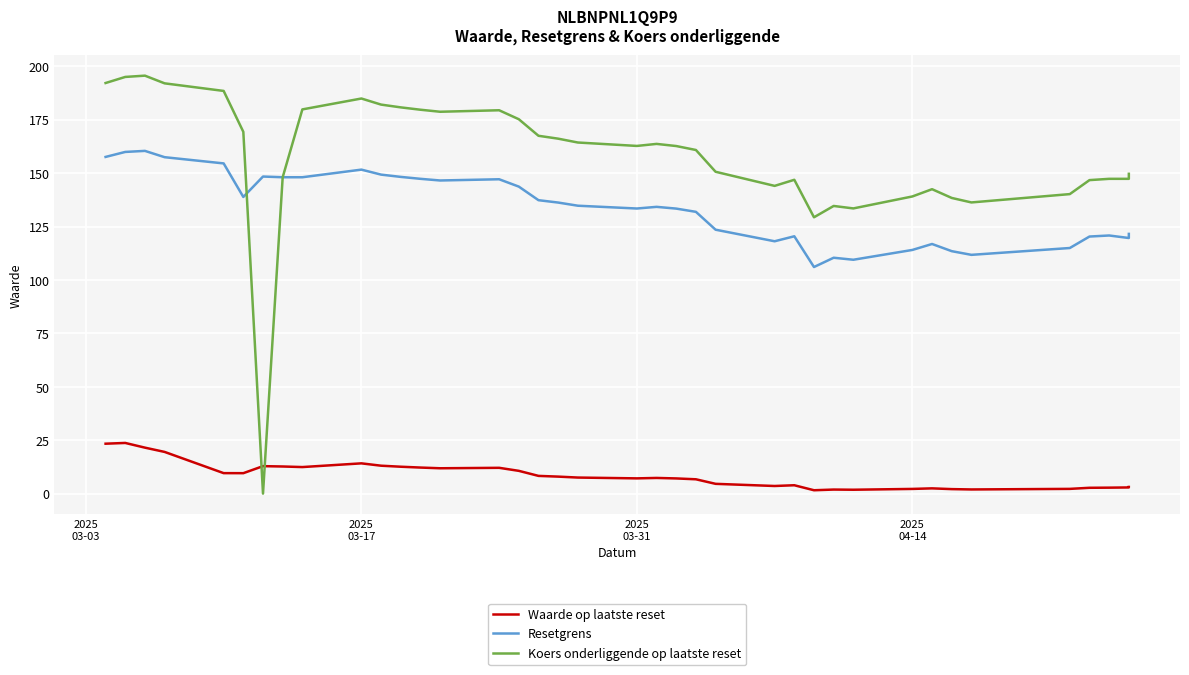

How many data points does each series have?

38